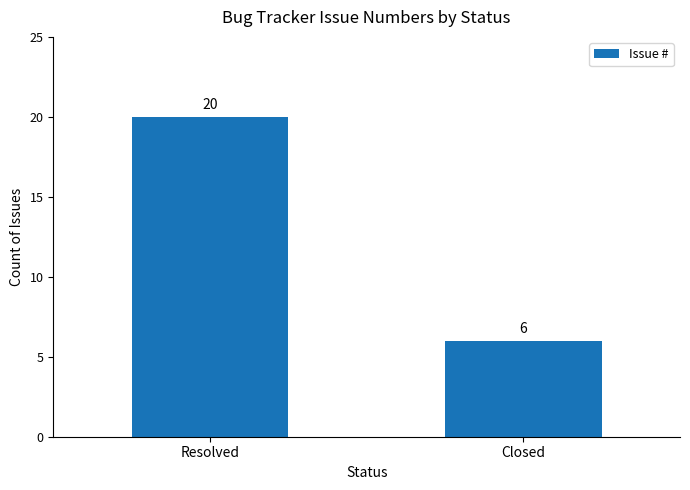

How many values are below 20?

1